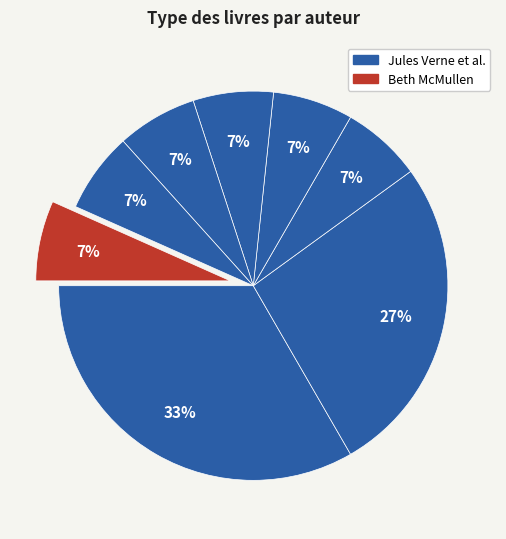

How many slices are in this pie chart?

8